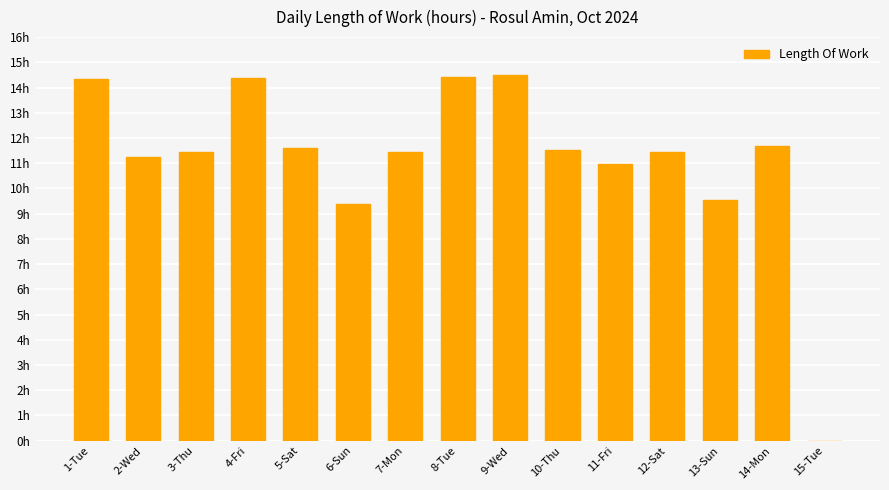

What is the difference between the maximum and second lowest values?

5.1